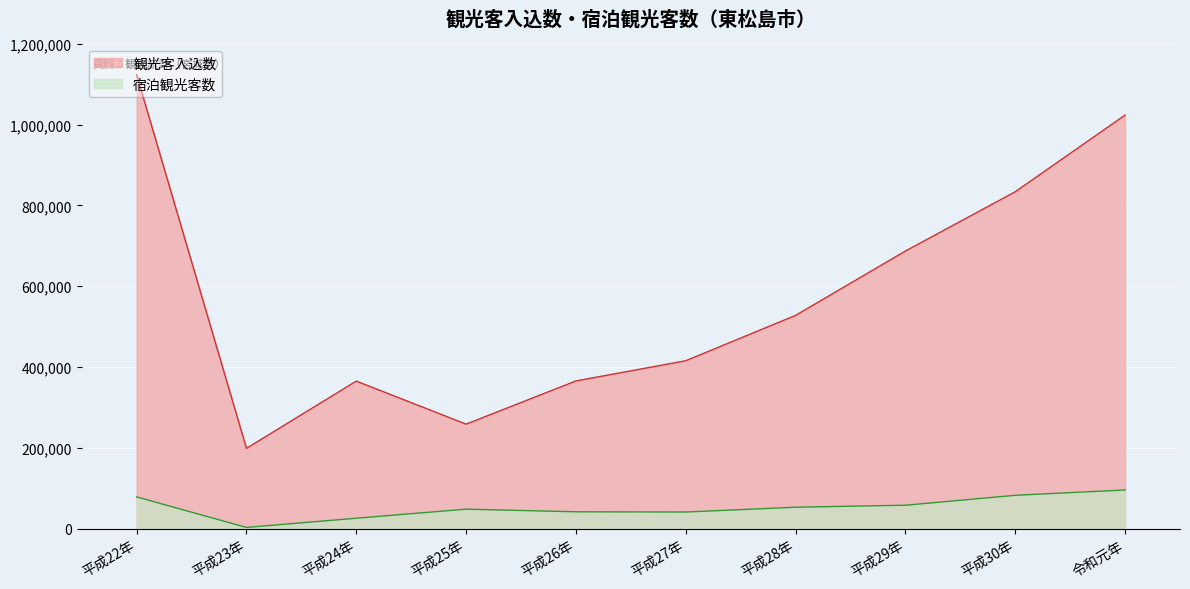

What is the sum of the 観光客入込数 values at 平成24年 and 平成27年?

780637